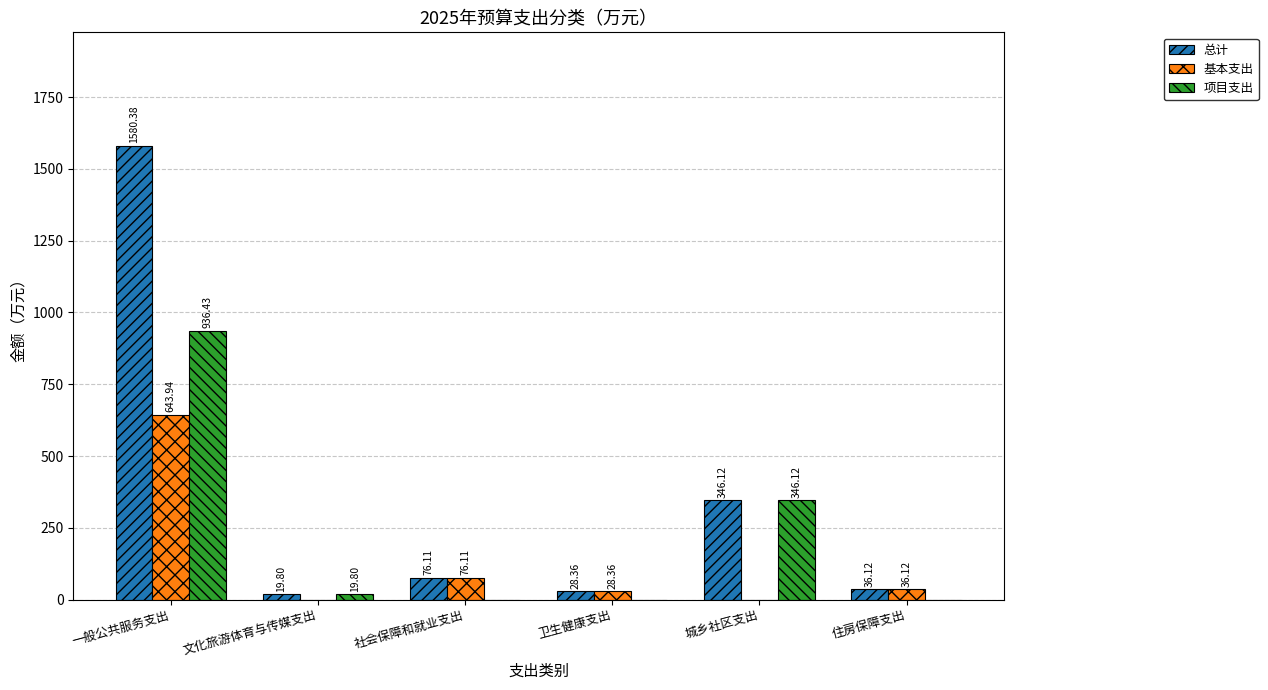

True or false: 基本支出 has a value of 418.8 at 文化旅游体育与传媒支出.

False